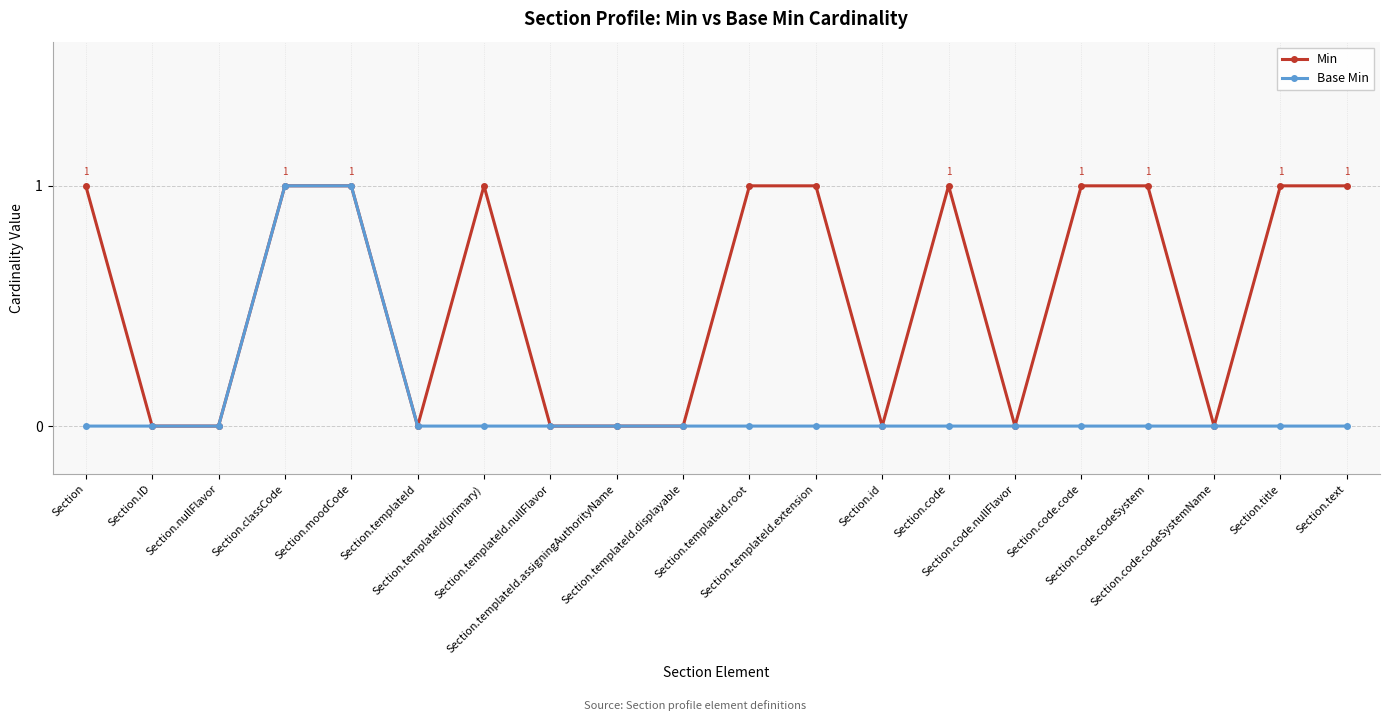

Which series has the largest total across all categories?

Min